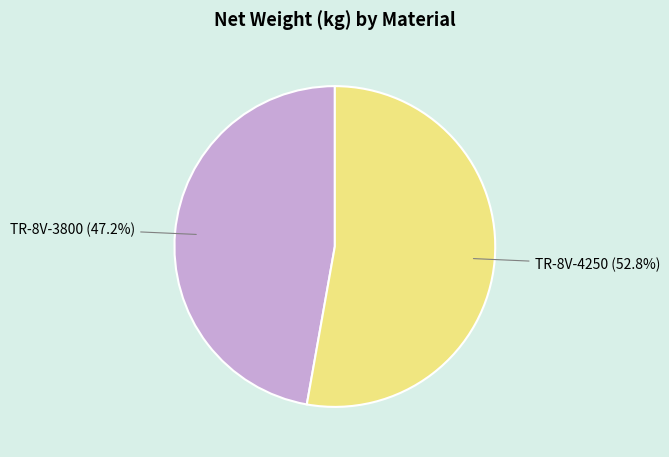

Count the number of slices in the pie.

2